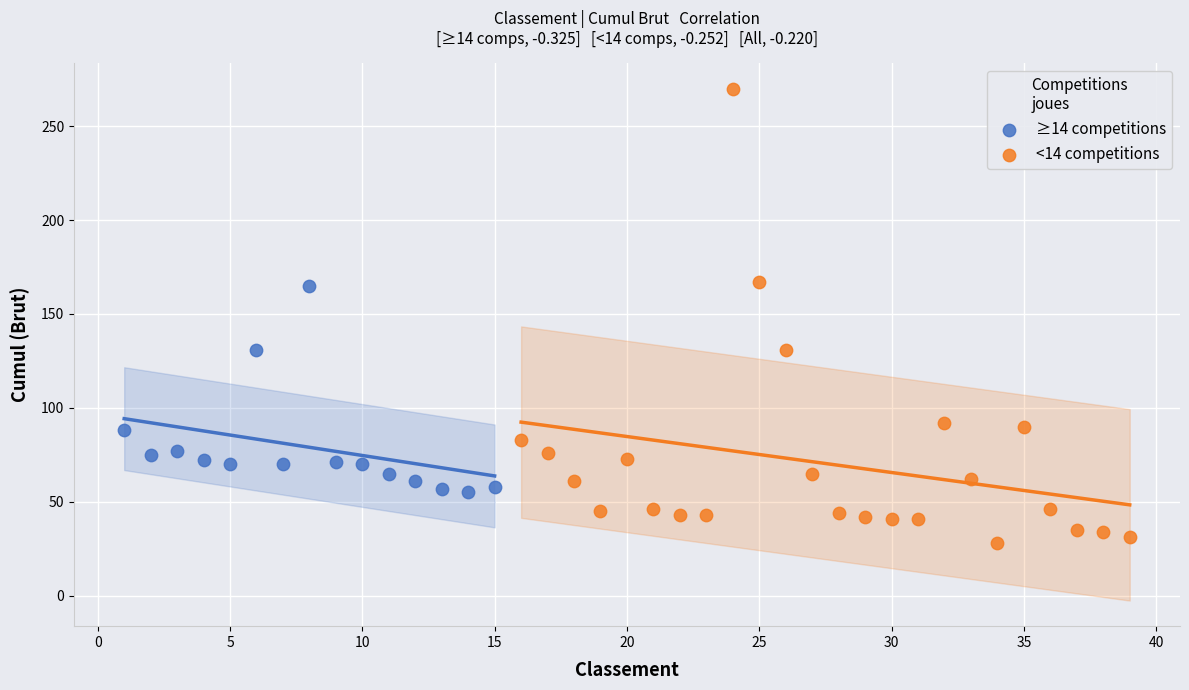

Which series reaches the maximum Y coordinate?

<14 competitions